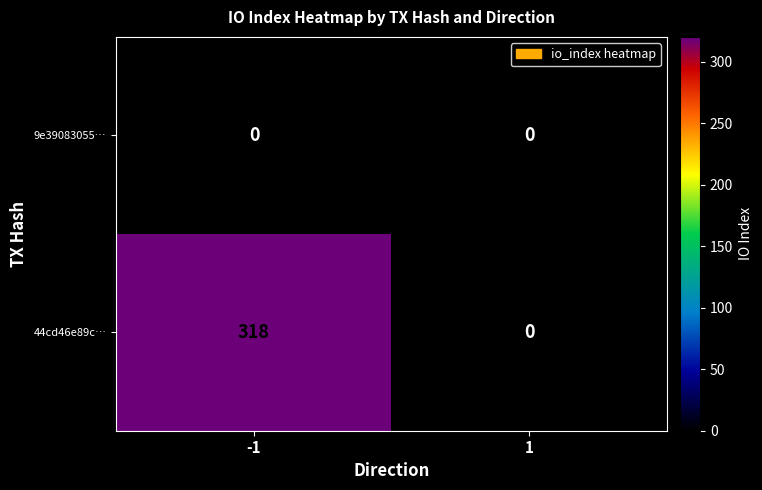

Count the number of data series in this chart.

2